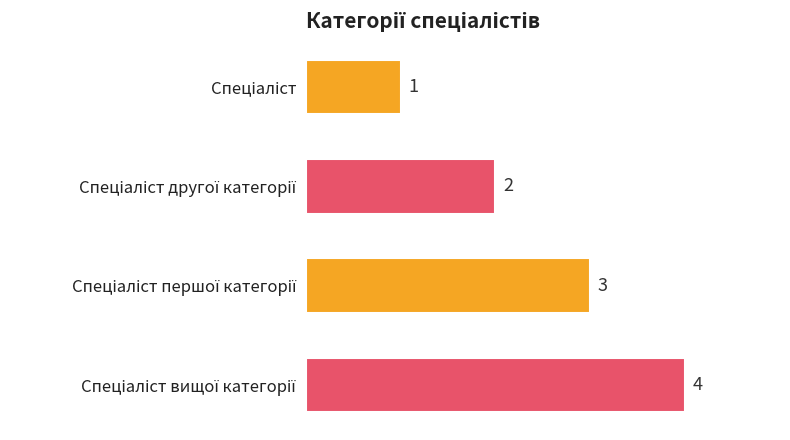

What is the sum of all values?

10